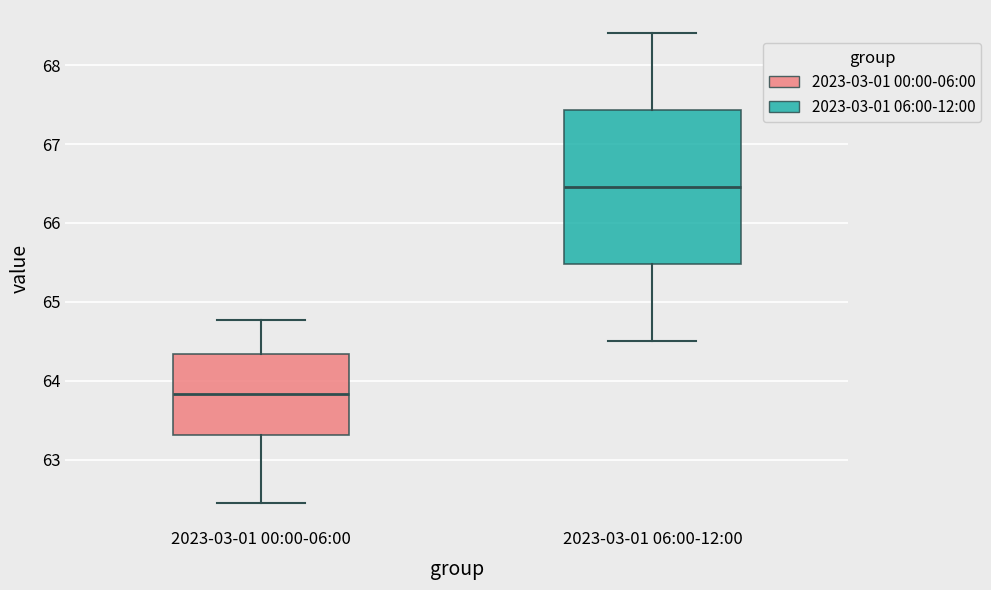

Reading left to right, transcribe this box plot: for each box, give where its median line is, the range the box spans, and where its two whiskers end, as read against the y-axis. The values are not printed on the chart, so give them approximately, as read against the axis.

2023-03-01 00:00-06:00: median 63.8, box 63.3 to 64.3, whiskers 62.5 to 64.8
2023-03-01 06:00-12:00: median 66.5, box 65.5 to 67.4, whiskers 64.5 to 68.4